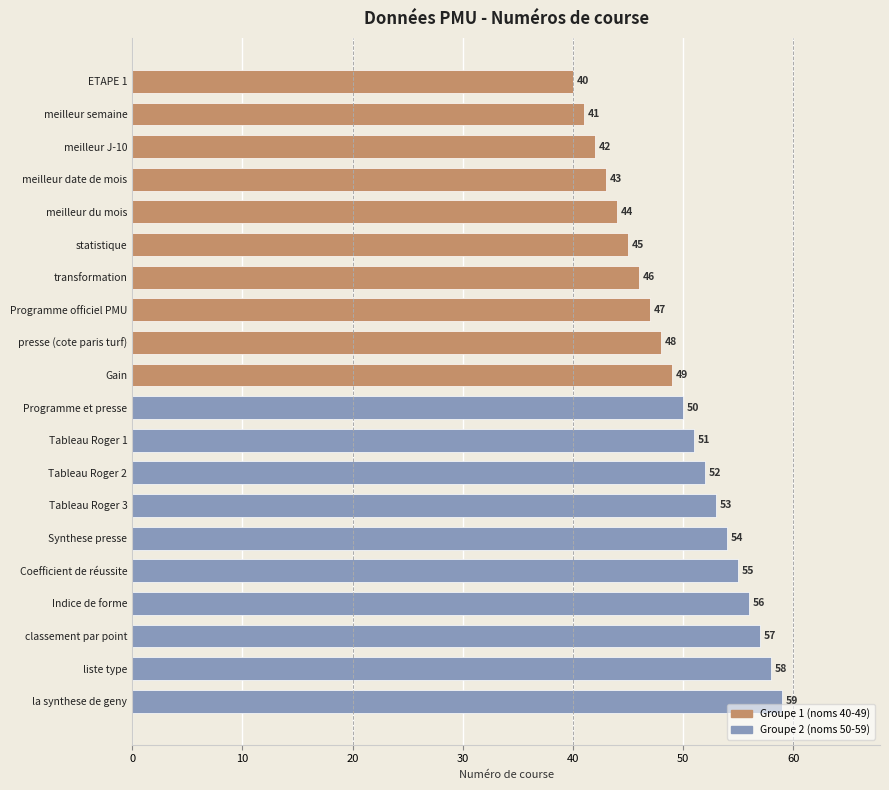

Reading bottom to top, transcribe all the data shown in this chart.

la synthese de geny=59	liste type=58	classement par point=57	Indice de forme=56	Coefficient de réussite=55	Synthese presse=54	Tableau Roger 3=53	Tableau Roger 2=52	Tableau Roger 1=51	Programme et presse=50	Gain=49	presse (cote paris turf)=48	Programme officiel PMU=47	transformation=46	statistique=45	meilleur du mois=44	meilleur date de mois=43	meilleur J-10=42	meilleur semaine=41	ETAPE 1=40